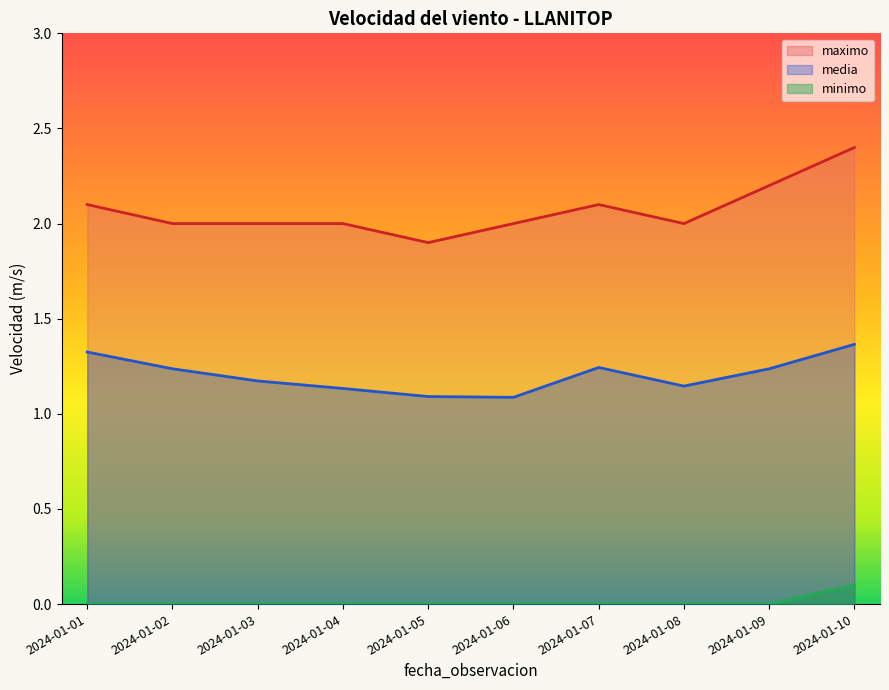

What is the sum of the minimo values at 2024-01-10 and 2024-01-05?

0.1